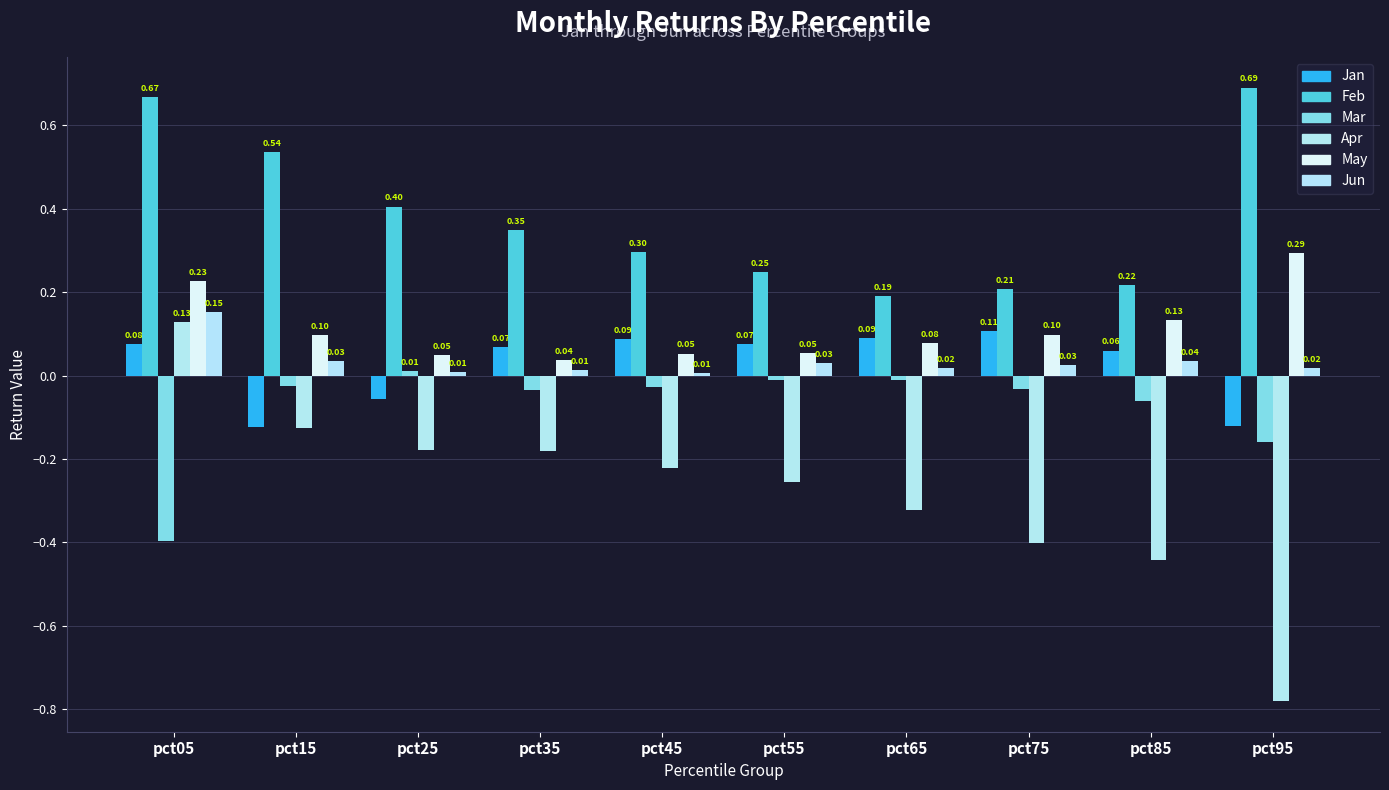

At which label does Mar first exceed 0?

pct25